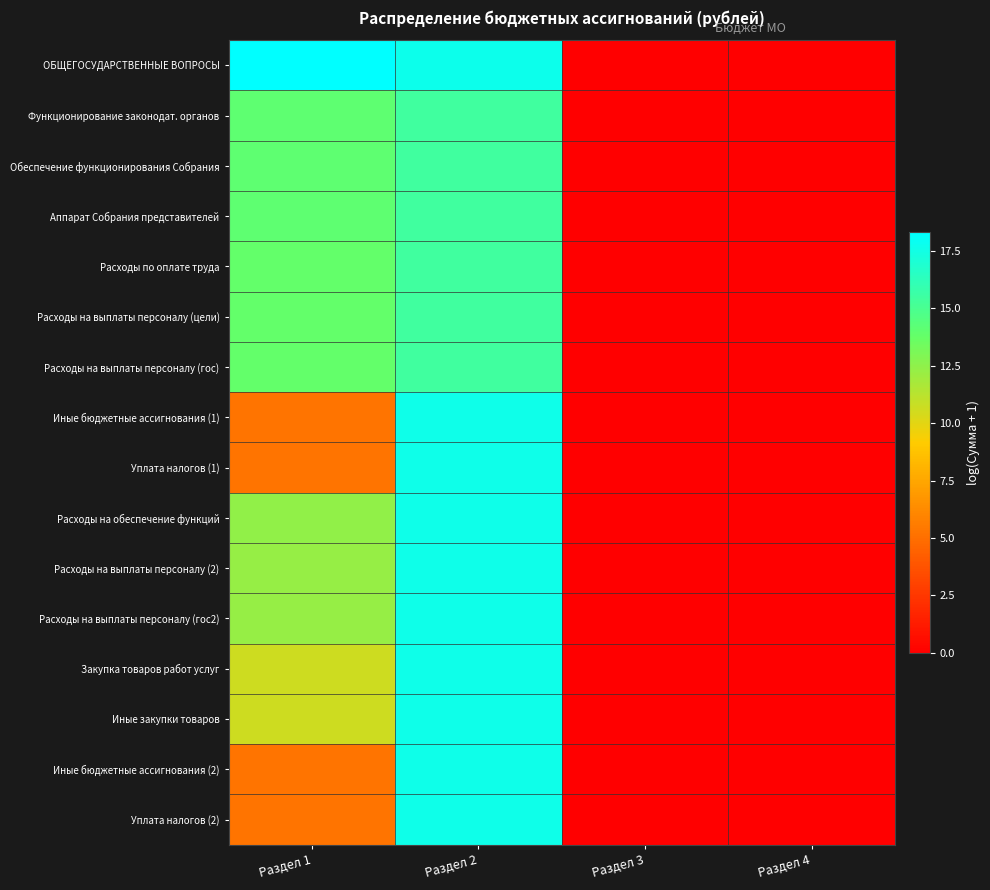

Which series has the largest range (max minus min)?

ОБЩЕГОСУДАРСТВЕННЫЕ ВОПРОСЫ